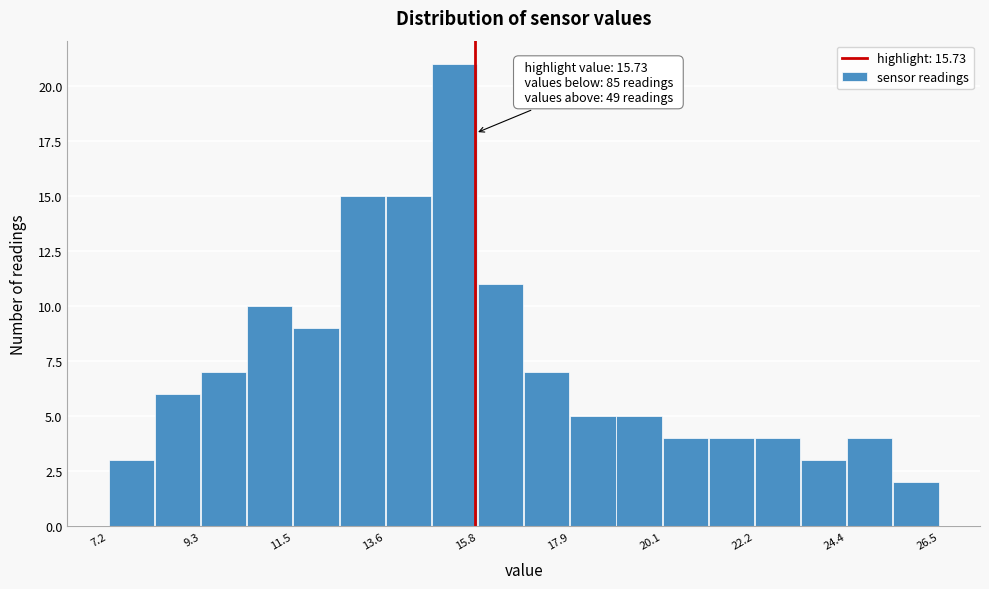

Read against the x-axis, roughly where is the centre of the tallest bar?

15.0